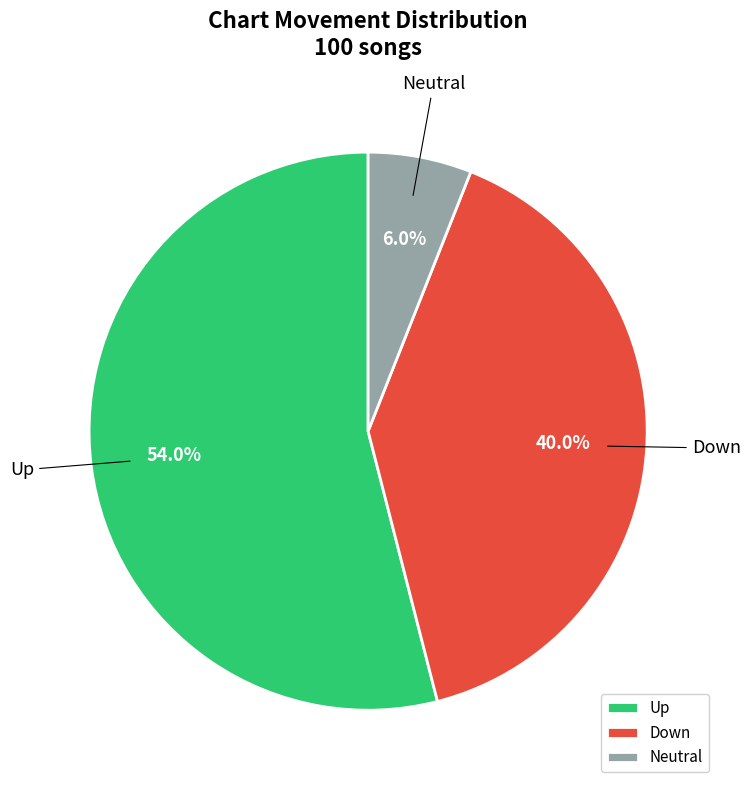

Rank the categories by value from highest to lowest.

Up, Down, Neutral